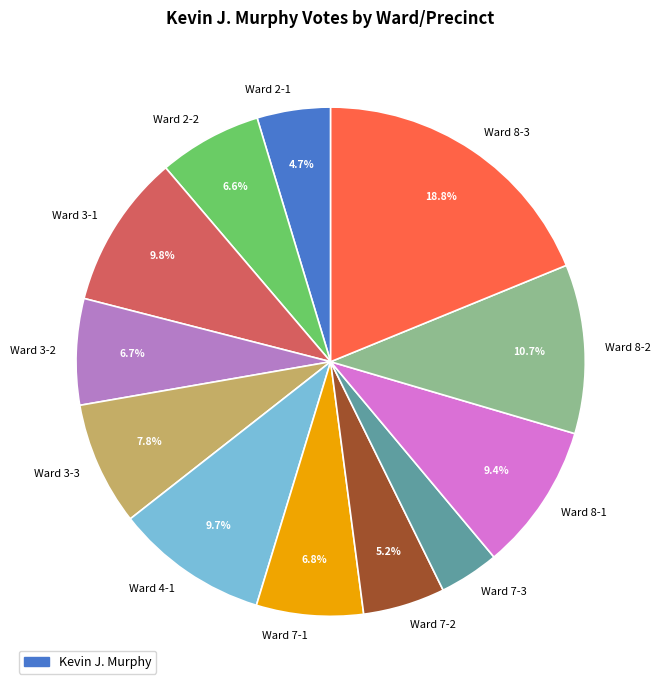

What is the largest slice in the pie chart?

Ward 8-3